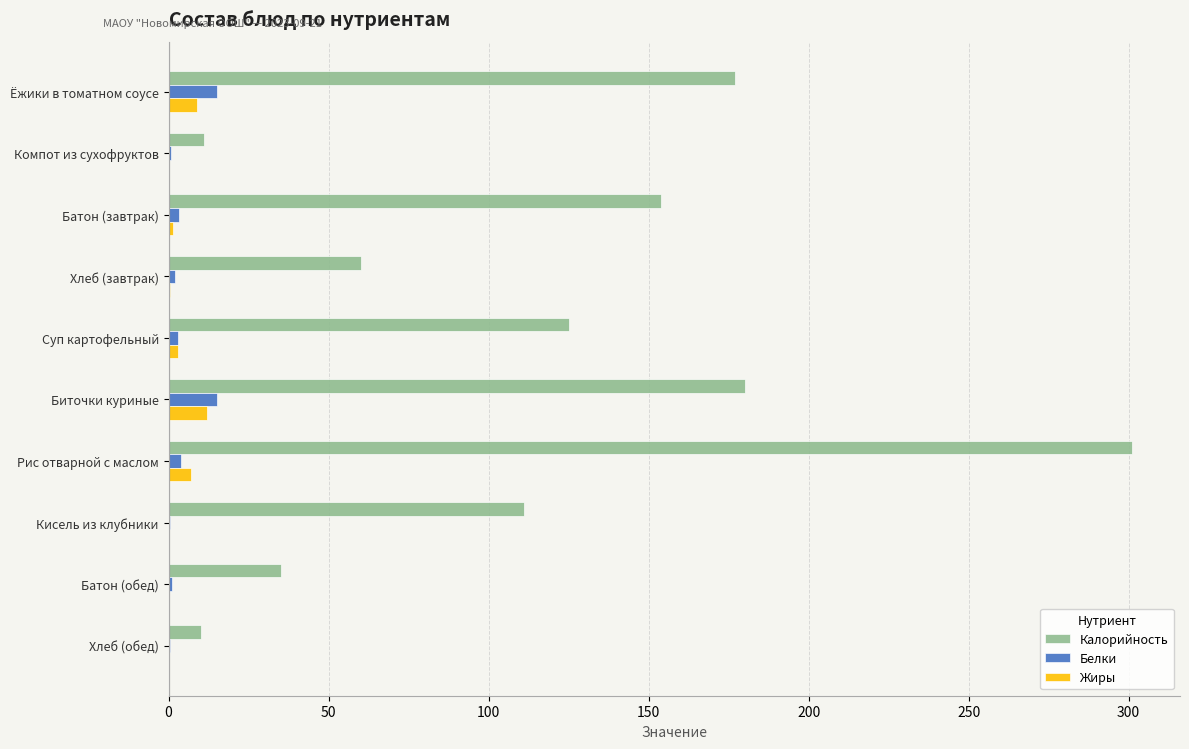

Which series has the widest spread of values?

Калорийность